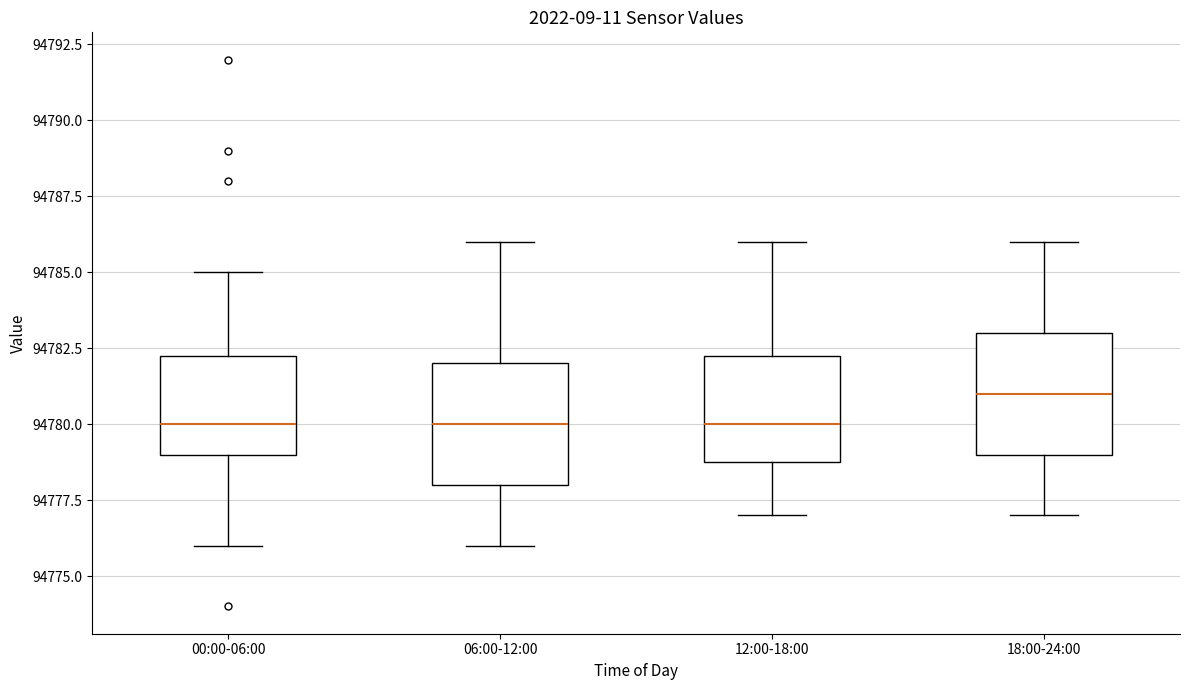

Where is the lower edge of the box for 12:00-18:00 on the y-axis? The values are not printed on the chart, so give them approximately, as read against the axis.

94779.0